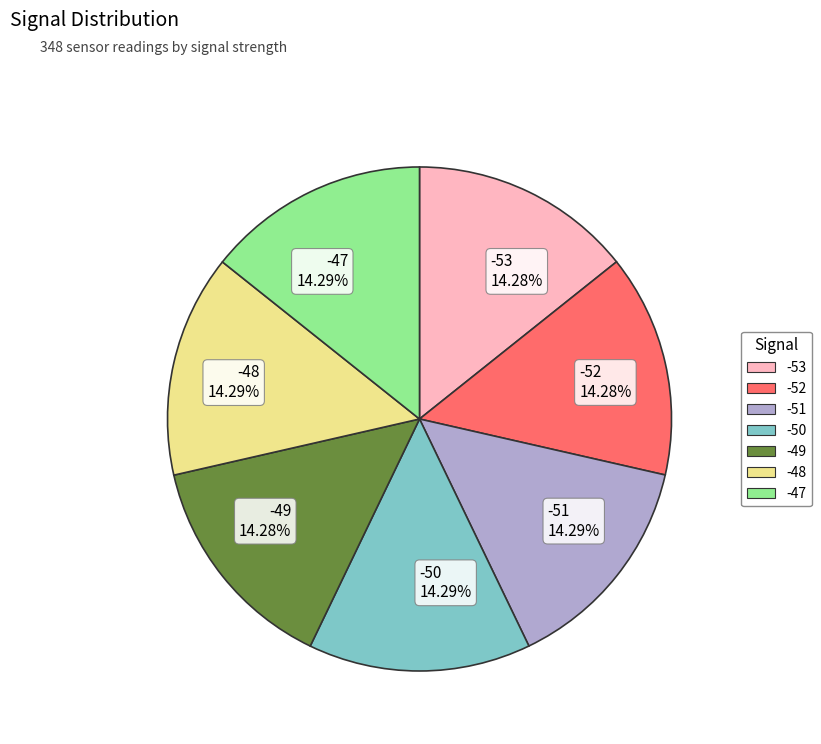

The -47 slice represents 14% of the pie. True or false?

True